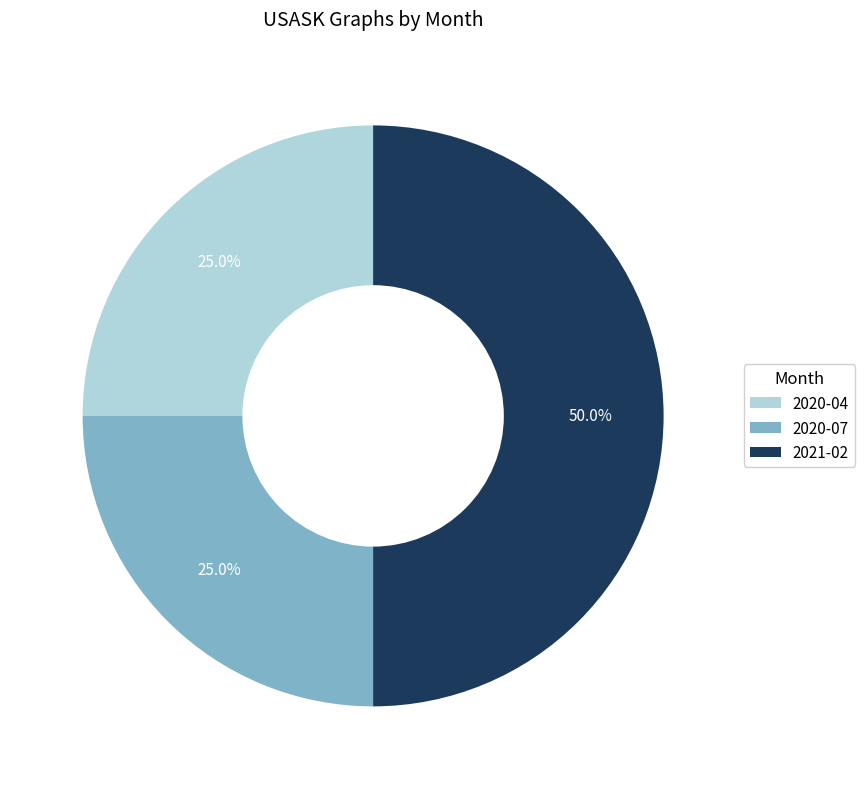

Approximately how many times larger is the value at 2021-02 compared to 2020-04?

2.0